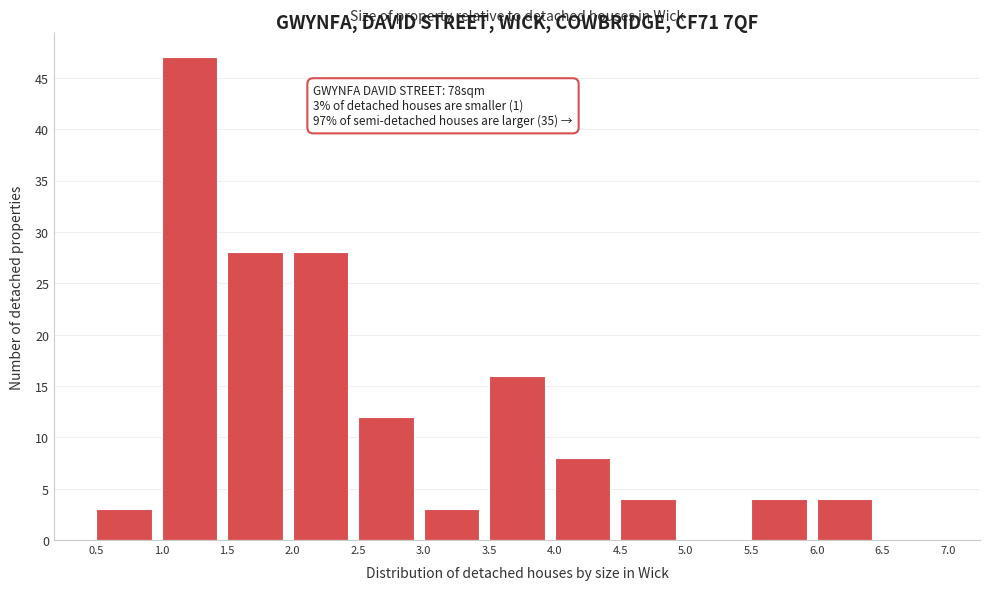

Over which range of the x-axis is the bar tallest?

1.0 to 1.5